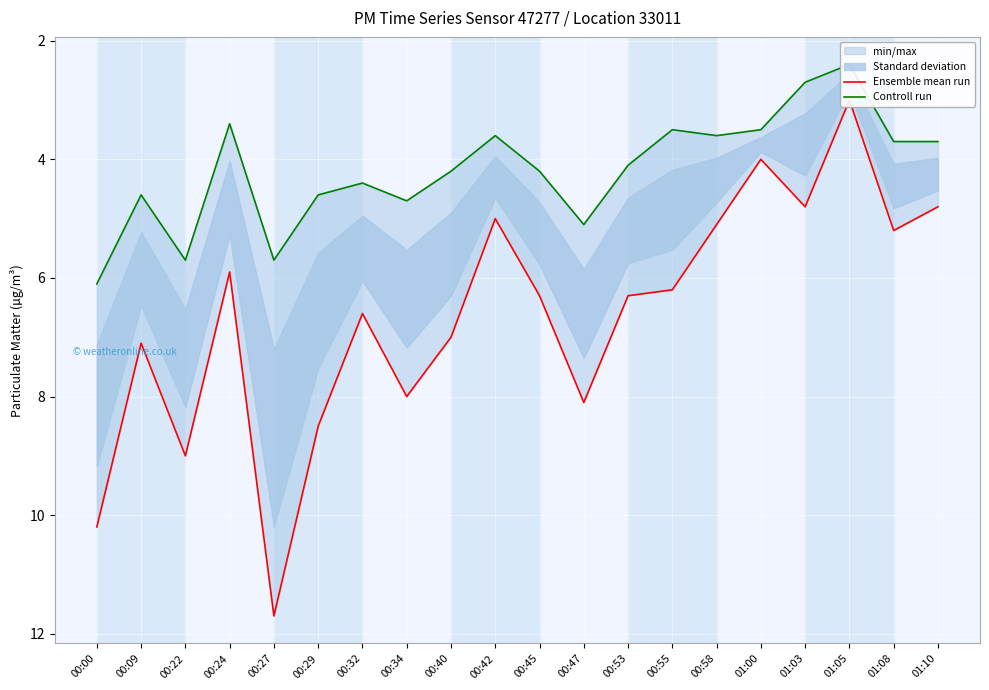

List the series in order of their peak value, lowest first.

Controll run, Ensemble mean run